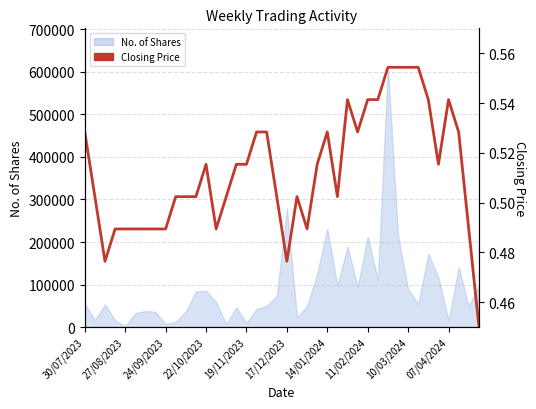

What is the maximum value shown in the chart?

610906.0